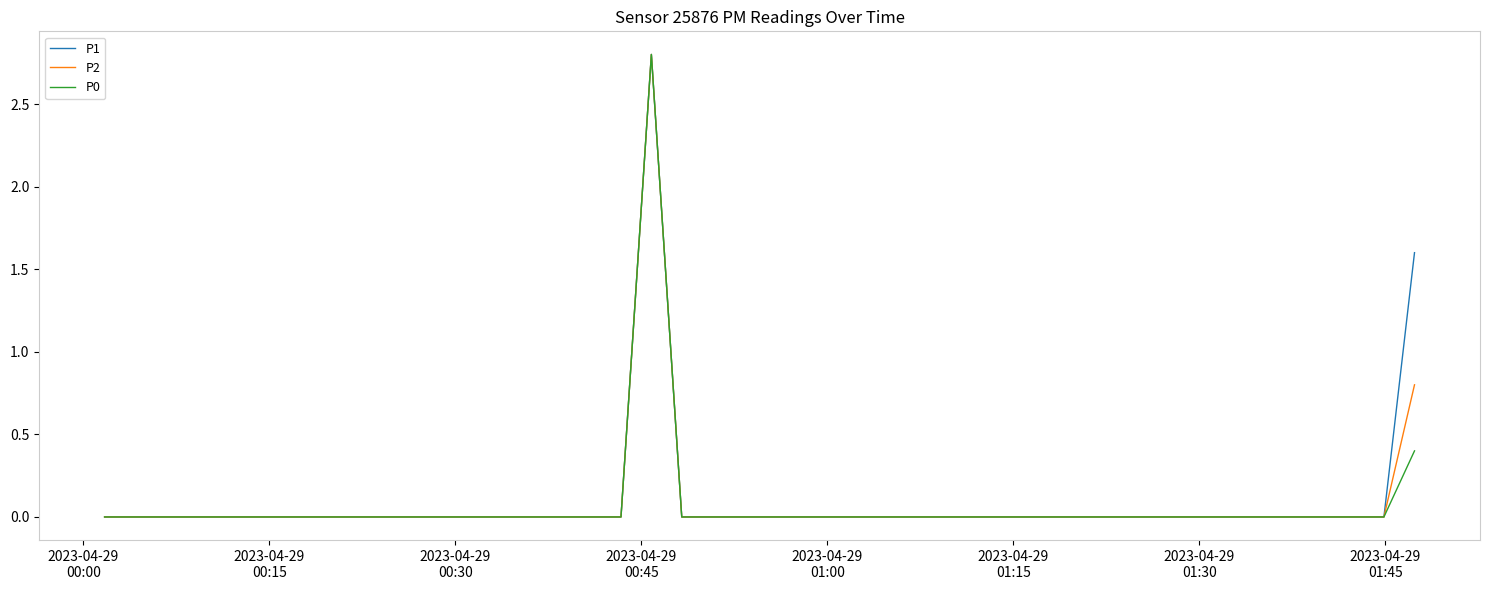

What is the maximum value for P2?

2.8